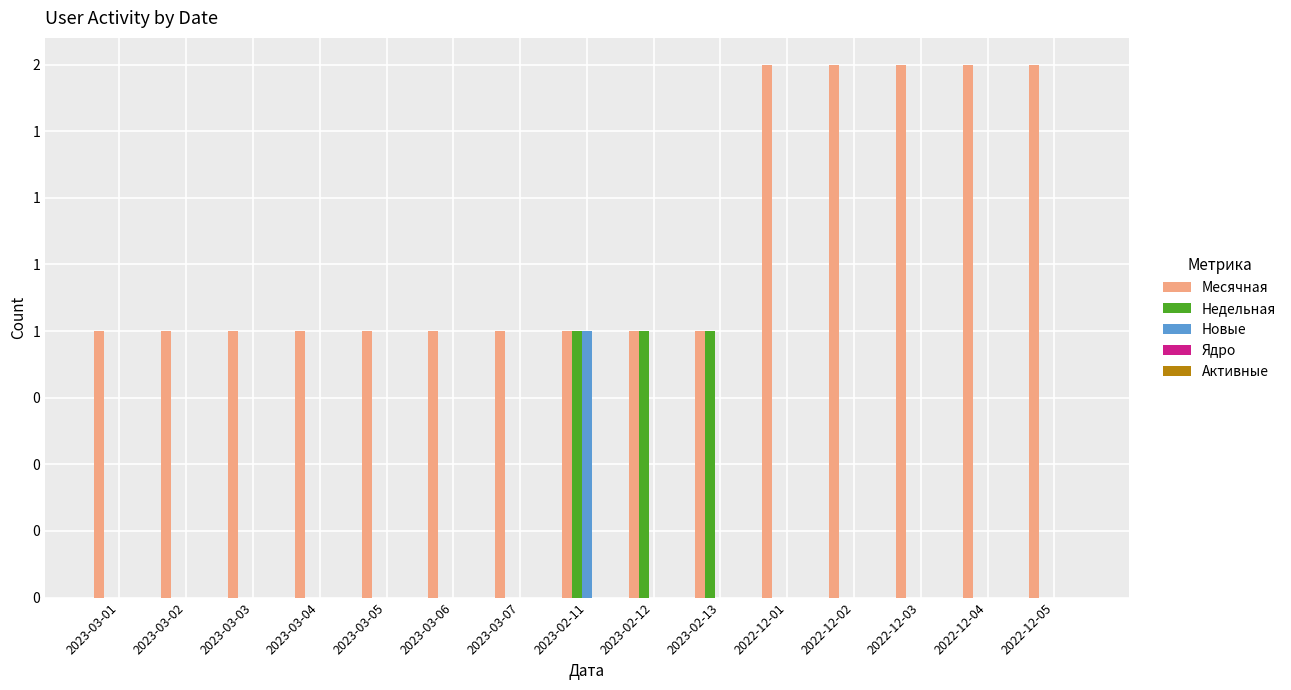

Are the bars grouped side by side (vs. stacked)?

Yes